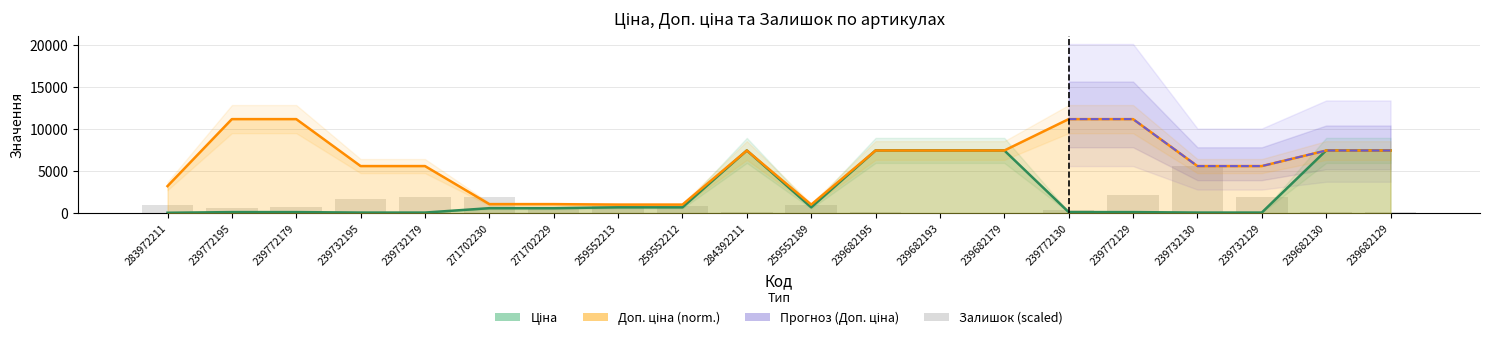

What is the value of the Доп. ціна bar at the 18th from the left?

5583.5